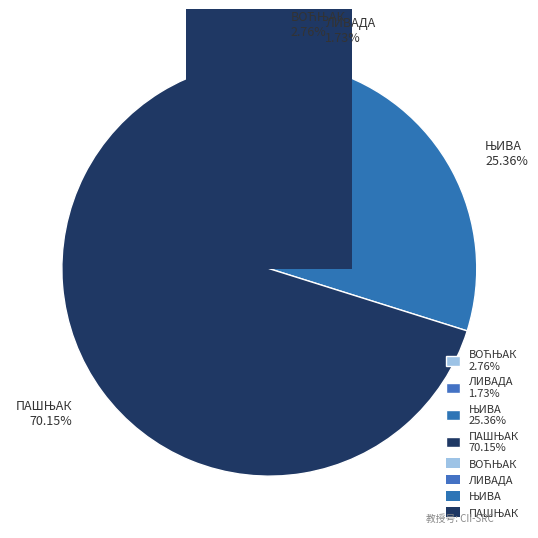

What is the change in value from ВОЋЊАК to ЛИВАДА?

-1.0